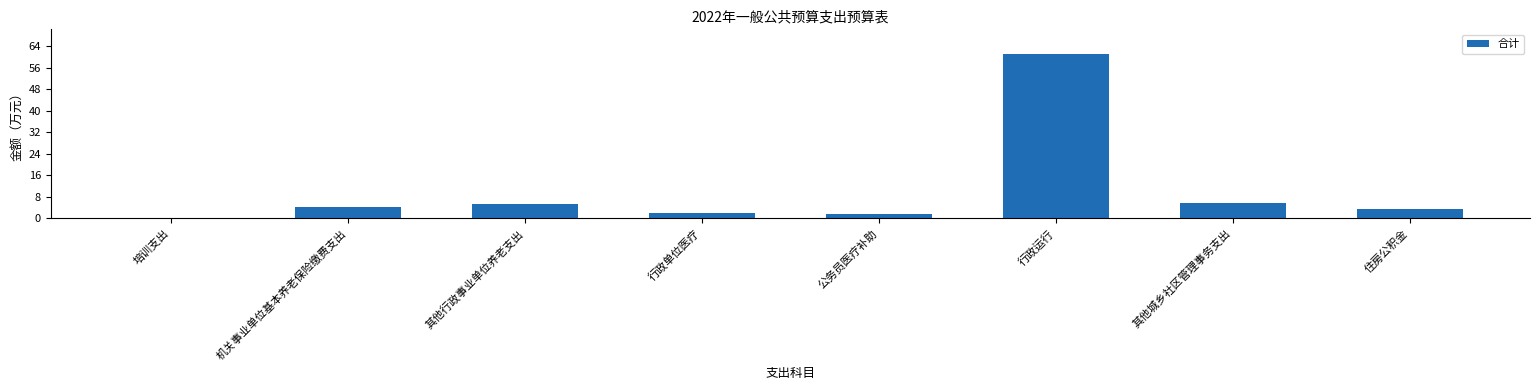

What is the label of the 7th bar from the left?

其他城乡社区管理事务支出